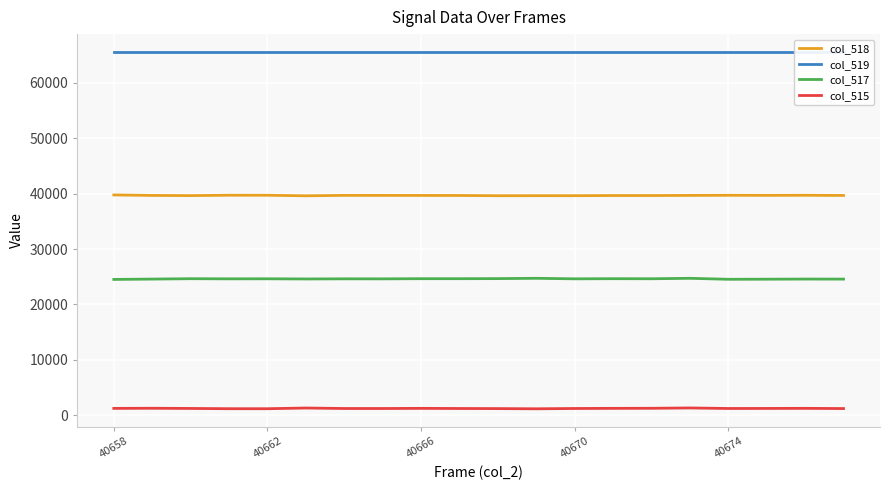

At how many categories does at least one series exceed 33840?

20